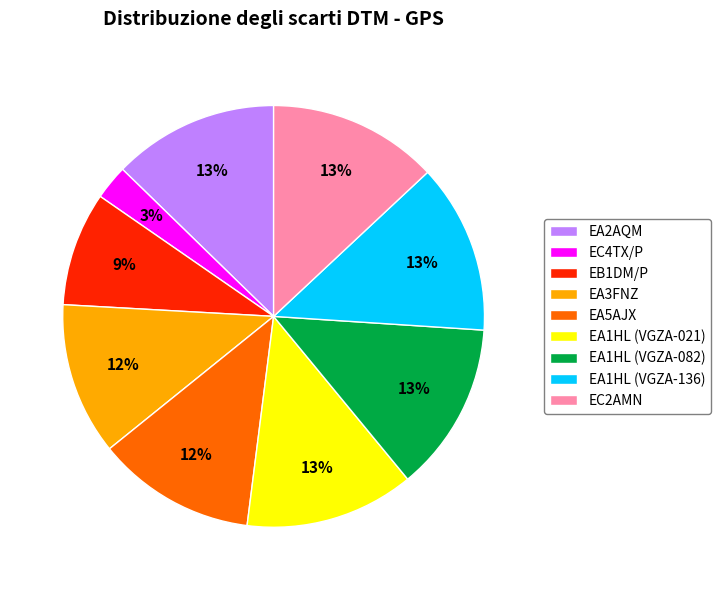

Count the number of slices in the pie.

9